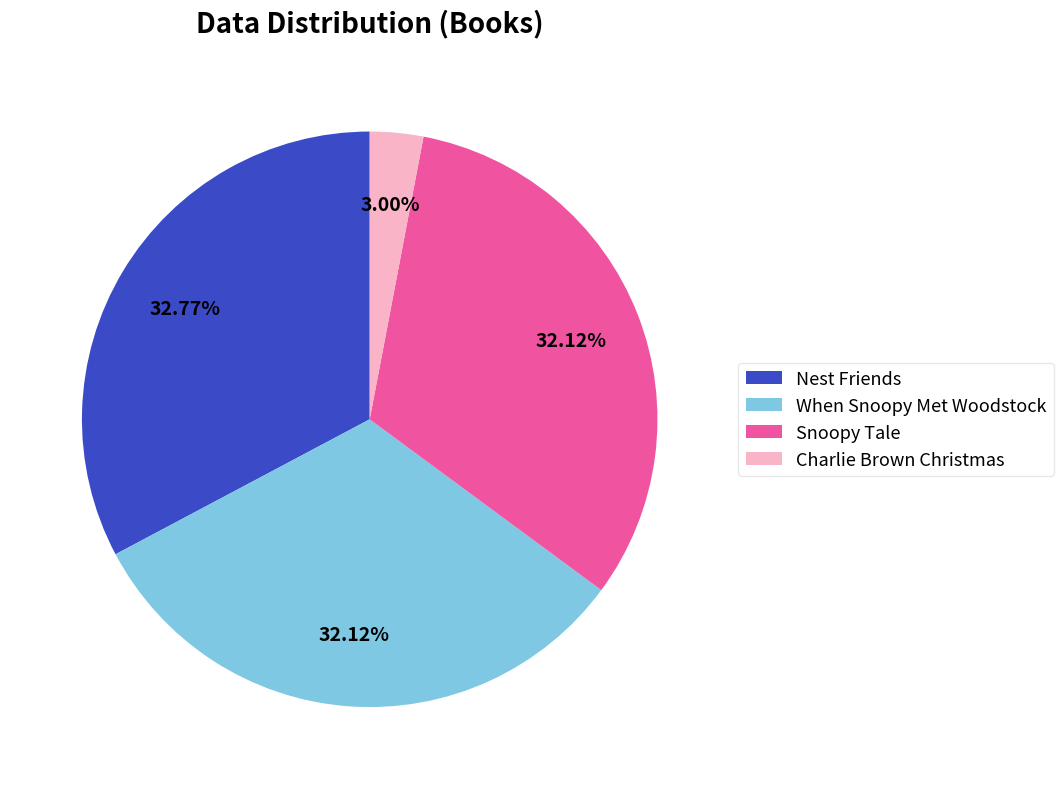

To the nearest percent, what percentage of the pie is Charlie Brown Christmas?

3%